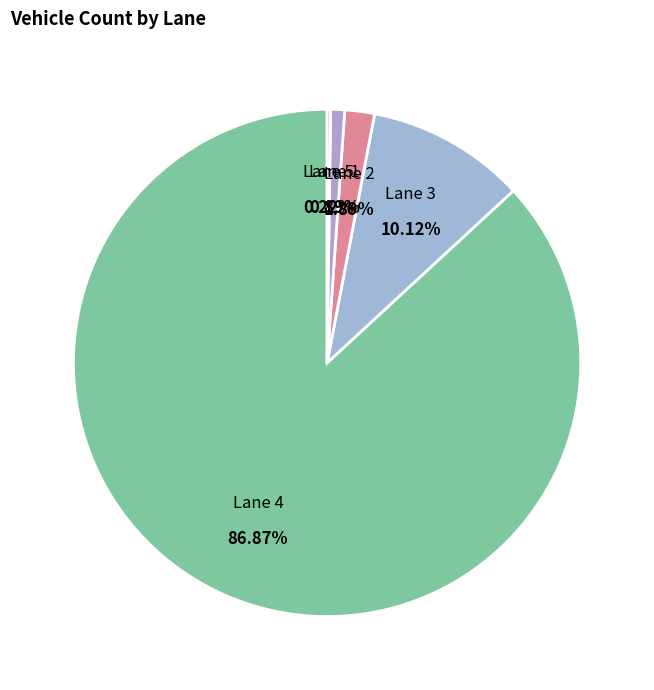

What is the largest slice in the pie chart?

Lane 4